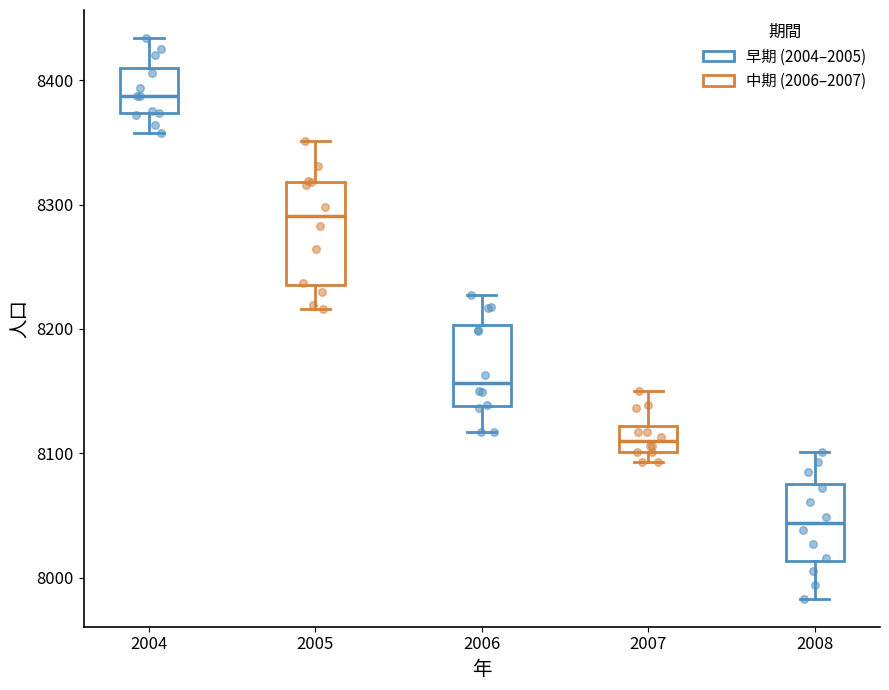

Comparing the boxes themselves (not the whiskers), which one is the tallest?

2005